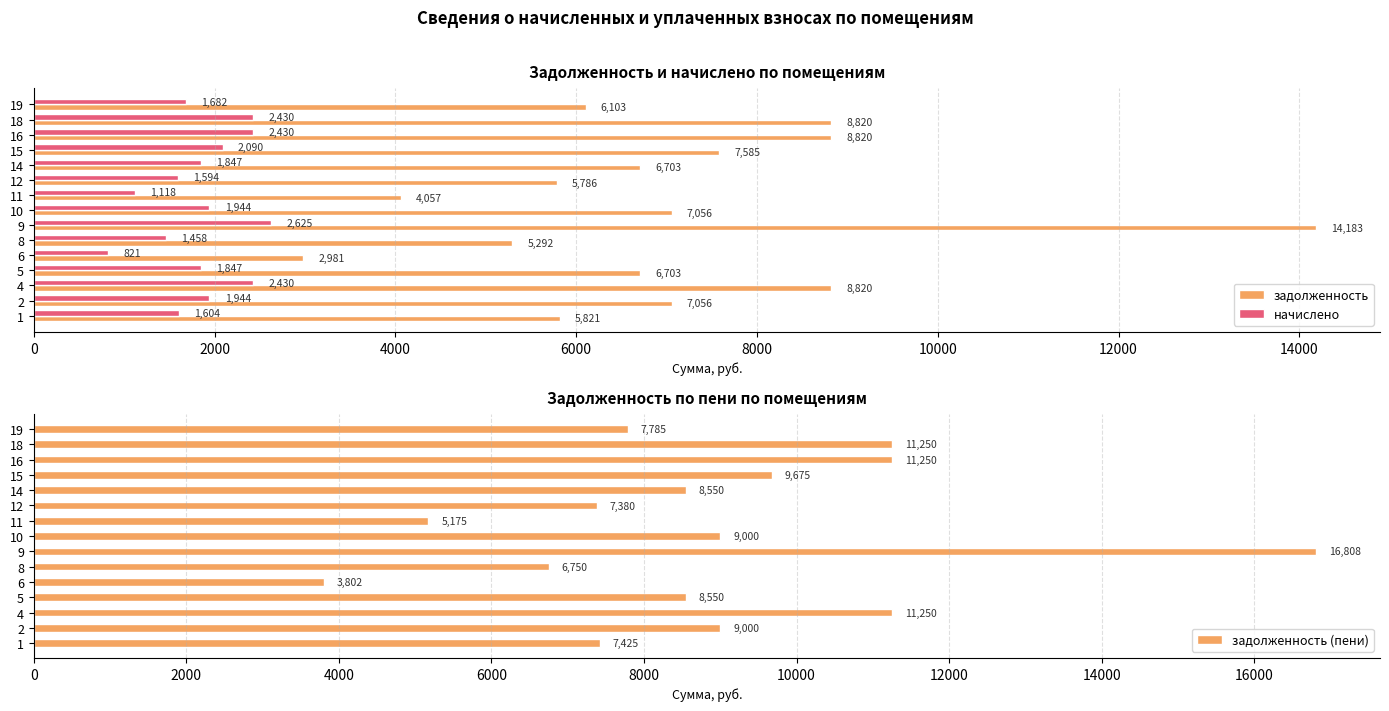

What is the approximate value of задолженность at 10?

7056.0